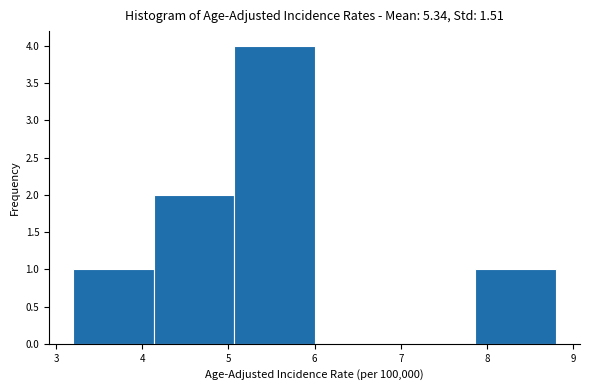

What is the height of the bar covering 7.9 to 8.8 on the x-axis? Neither the bar edges nor the heights are printed on the chart, so give them approximately, as read against the axes.

1